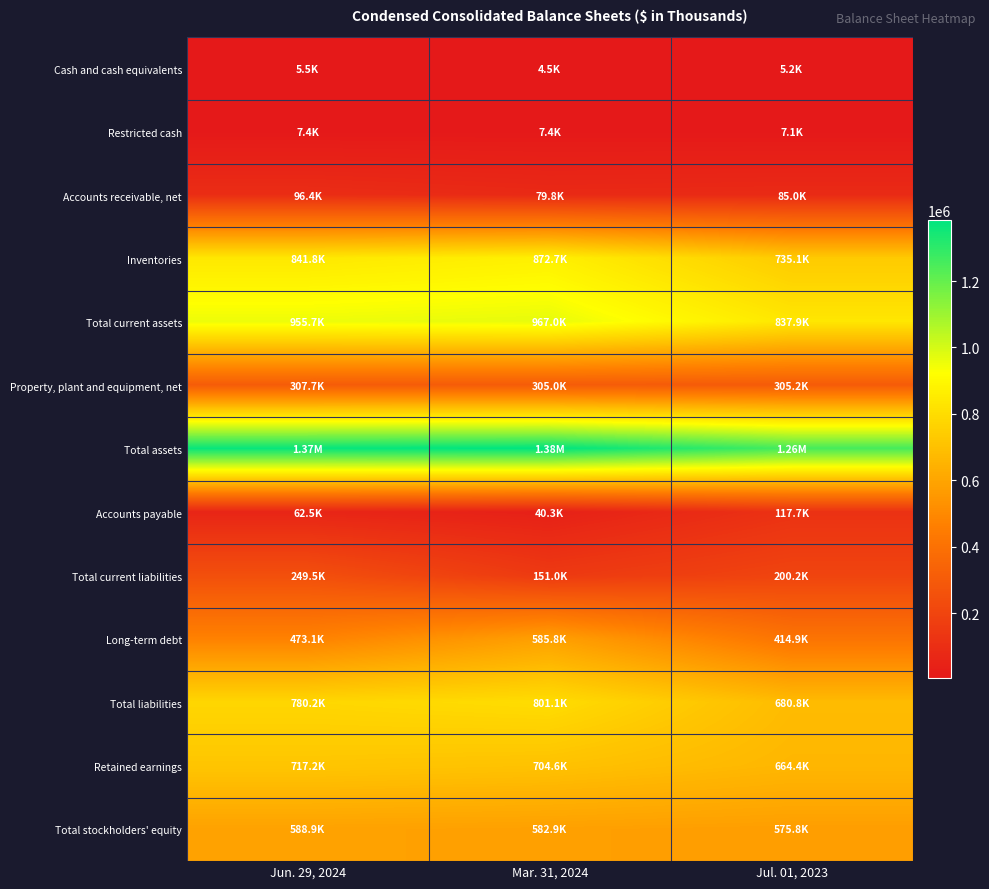

At Jun. 29, 2024, list the series in order from largest to smallest.

Total assets, Total current assets, Inventories, Total liabilities, Retained earnings, Total stockholders' equity, Long-term debt, Property, plant and equipment, net, Total current liabilities, Accounts receivable, net, Accounts payable, Restricted cash, Cash and cash equivalents